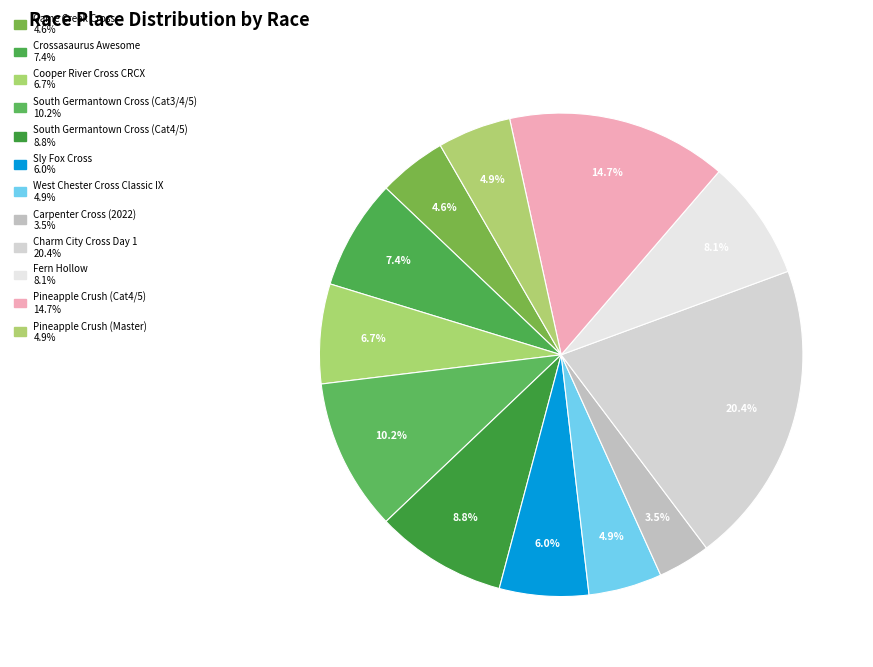

What is the smallest slice in the pie chart?

Carpenter Cross (2022)